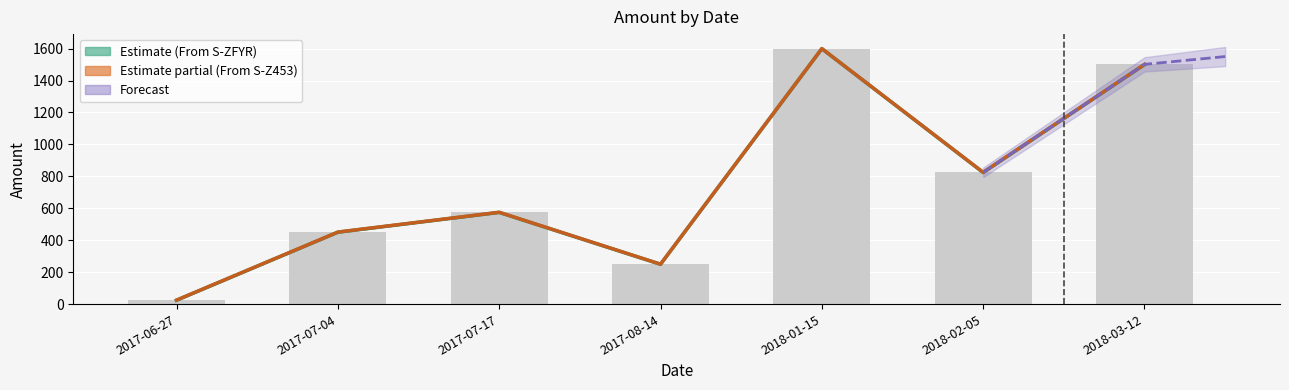

Between 2018-01-15 and 2017-07-04, which is larger?

2018-01-15